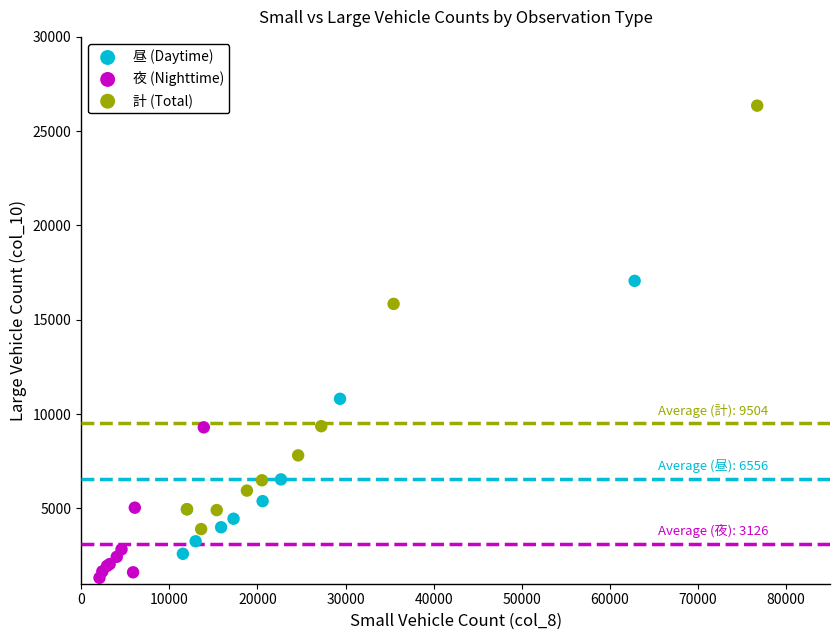

What are all the series names shown in the legend?

昼 (Daytime), 夜 (Nighttime), 計 (Total)